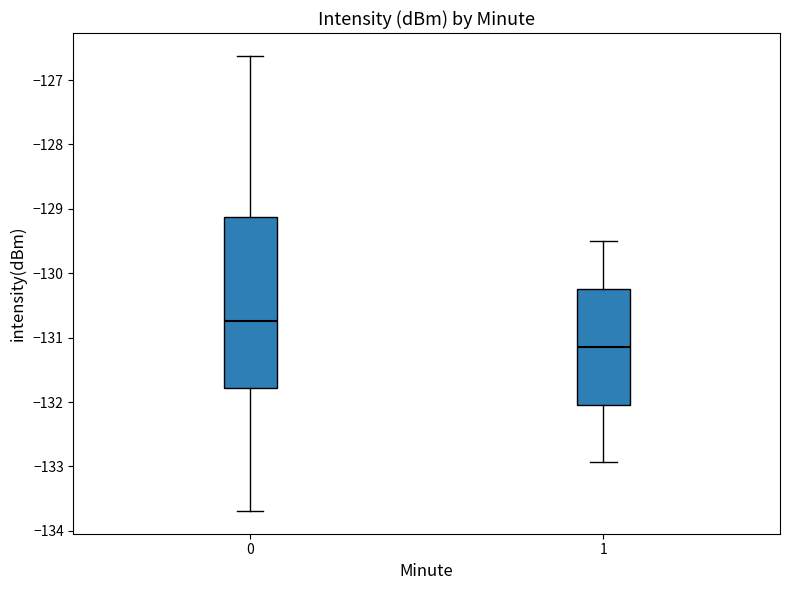

Comparing the boxes themselves (not the whiskers), which one is the tallest?

0